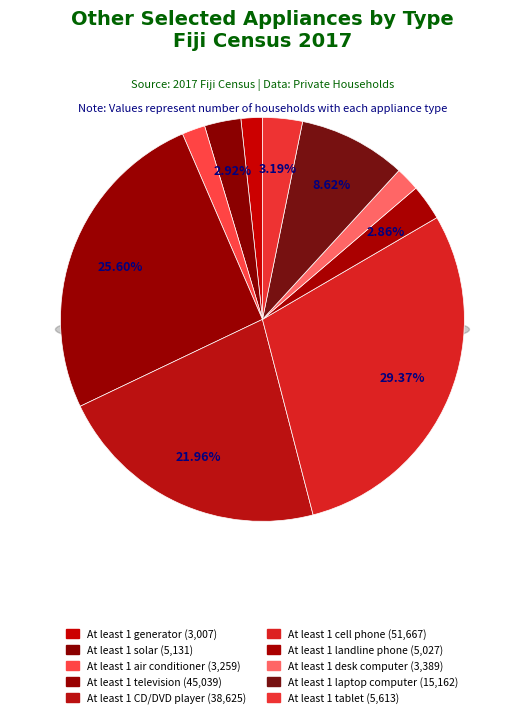

To the nearest percent, what is the difference between the largest and smallest slice percentages?

28%